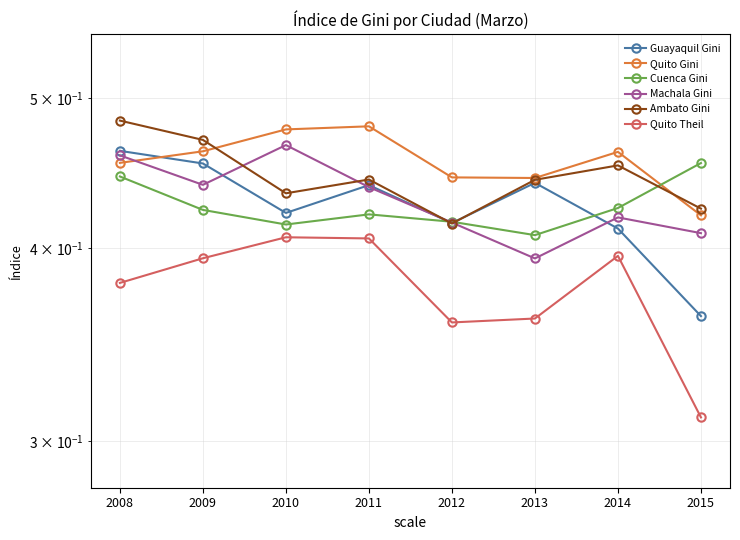

List the series in order of their peak value, highest first.

Ambato Gini, Quito Gini, Machala Gini, Guayaquil Gini, Cuenca Gini, Quito Theil